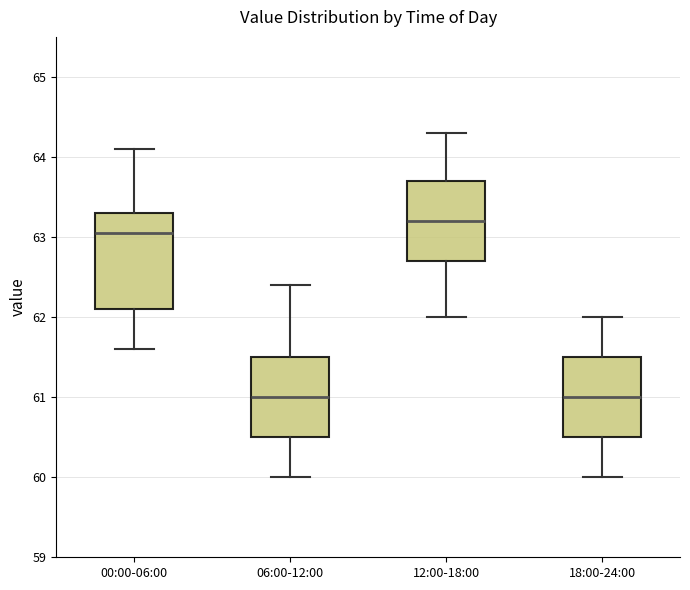

Reading left to right, transcribe this box plot: for each box, give where its median line is, the range the box spans, and where its two whiskers end, as read against the y-axis. The values are not printed on the chart, so give them approximately, as read against the axis.

00:00-06:00: median 63.1, box 62.1 to 63.3, whiskers 61.6 to 64.1
06:00-12:00: median 61.0, box 60.5 to 61.5, whiskers 60.0 to 62.4
12:00-18:00: median 63.2, box 62.7 to 63.7, whiskers 62.0 to 64.3
18:00-24:00: median 61.0, box 60.5 to 61.5, whiskers 60.0 to 62.0